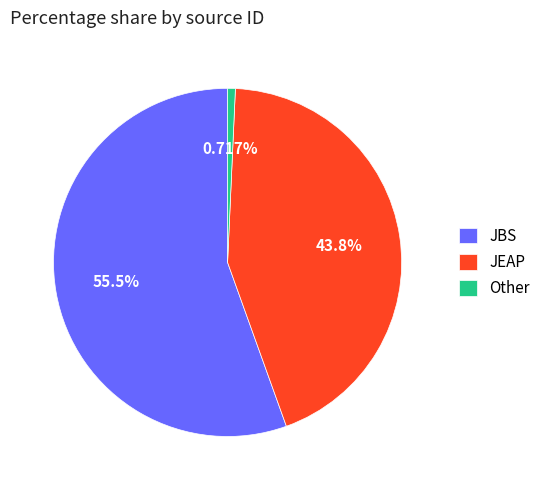

Rank the categories by value from highest to lowest.

JBS, JEAP, Other